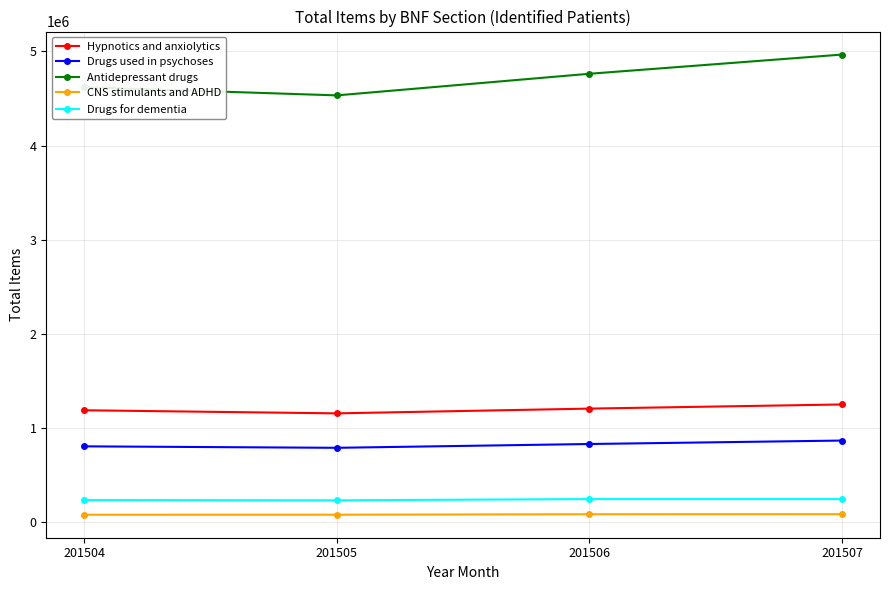

Which label corresponds to the largest value in the chart?

201507